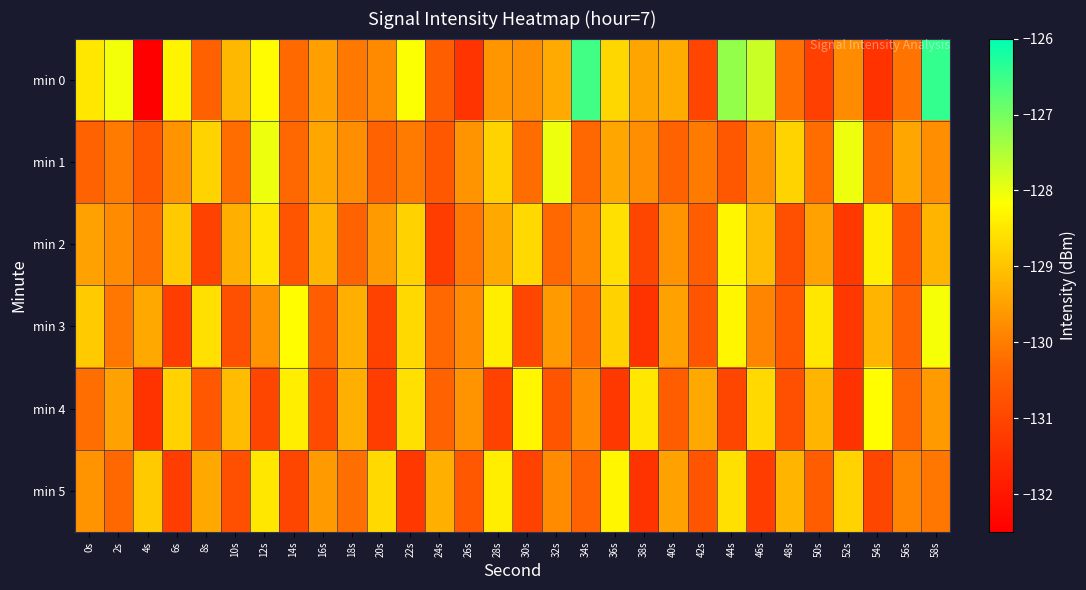

What is the spread (max minus min) of values at 30s?

2.8